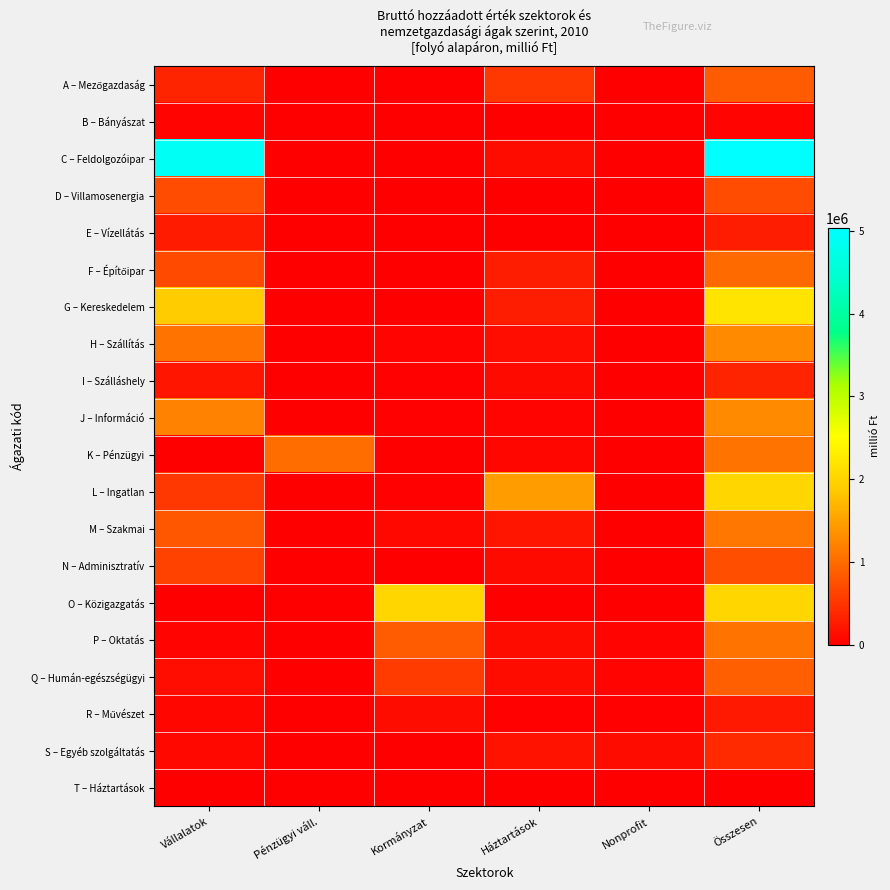

Between Összesen and Háztartások, which is larger?

Összesen